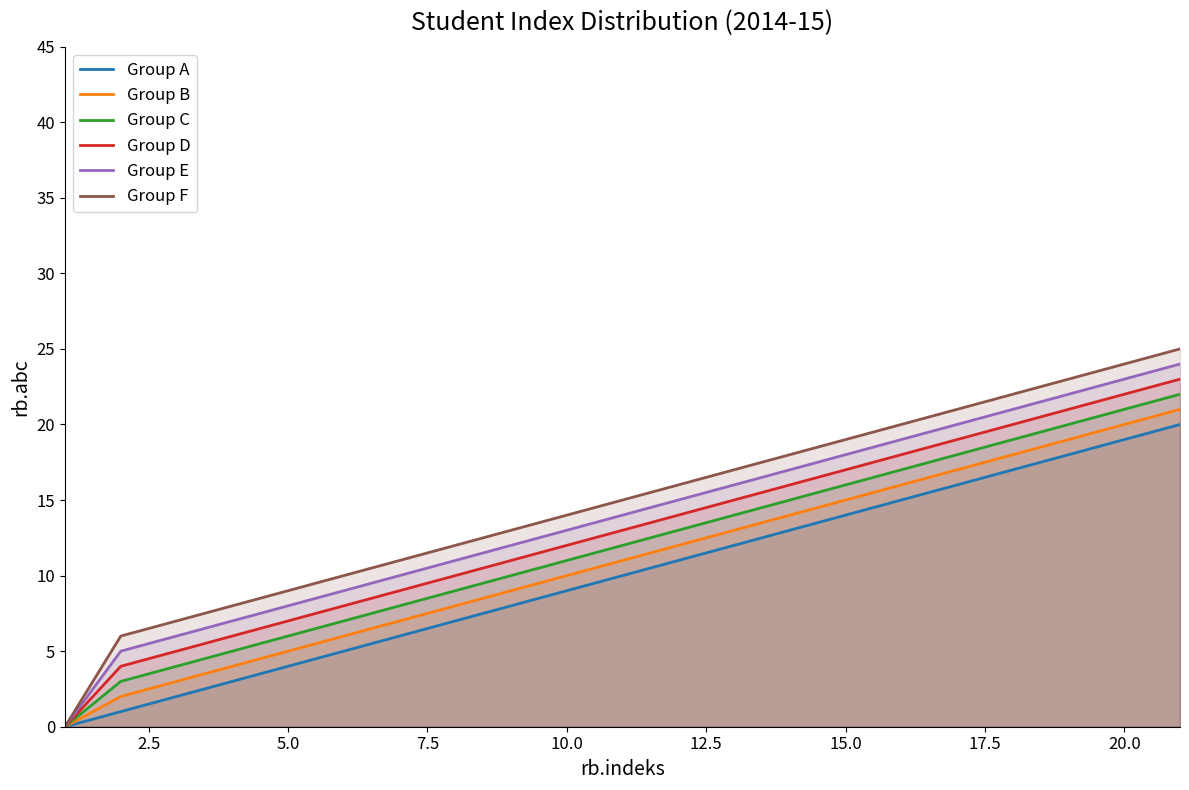

What value does the Group B series have at 15.0, to the nearest 5?

15